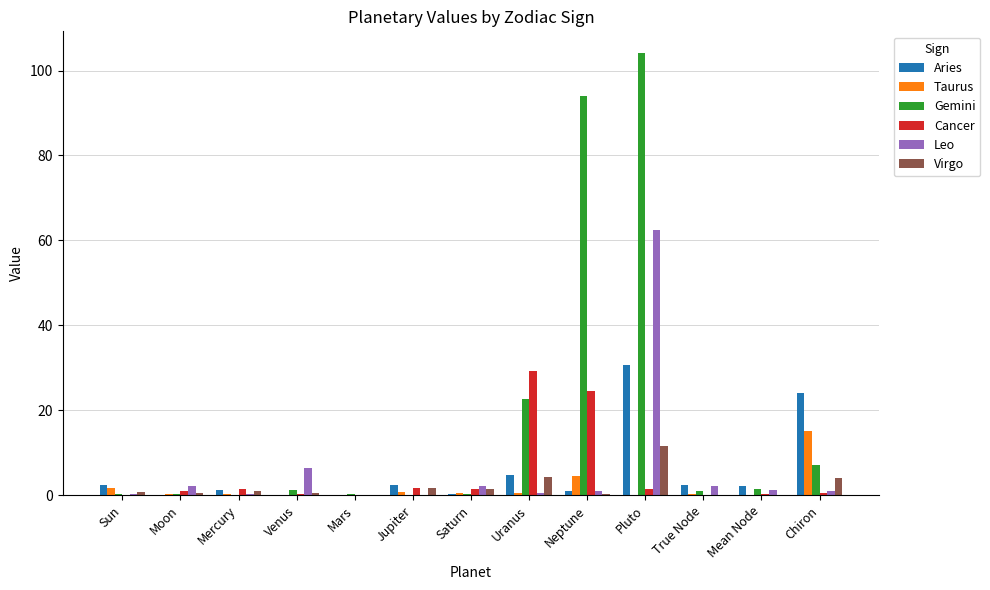

What is the difference between the Leo values at Venus and Mars?

6.3